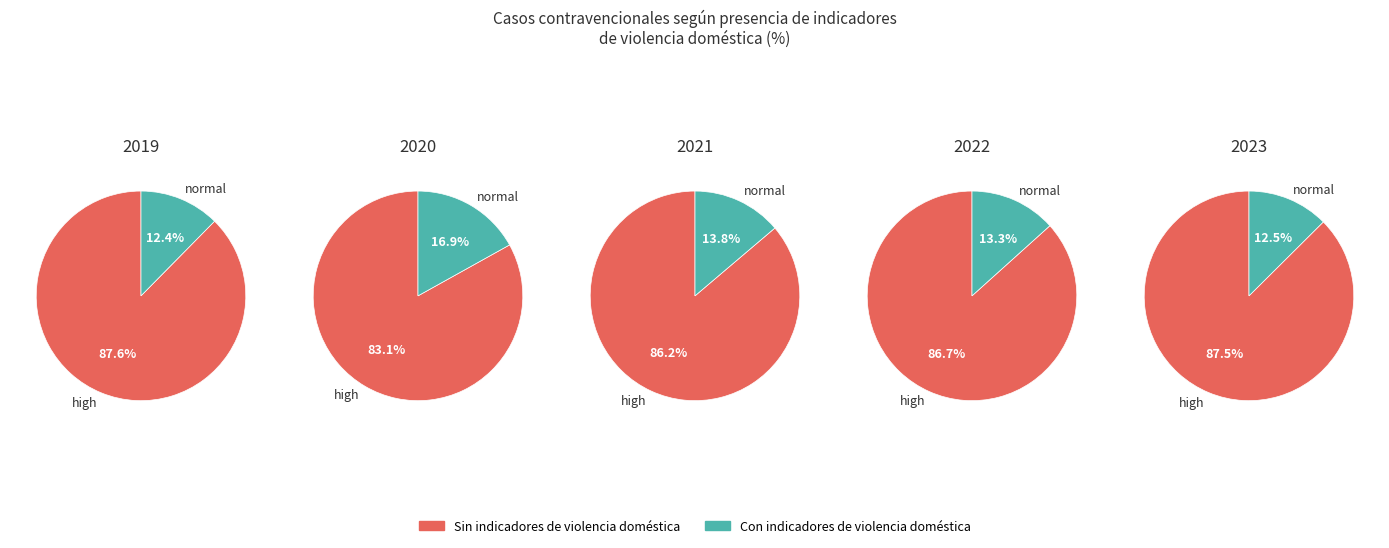

Which series changed the most between sin and 3?

con